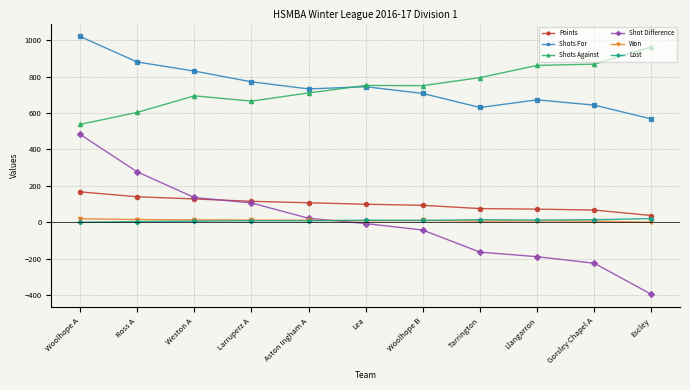

How many values in the Shot Difference series are below -7?

5